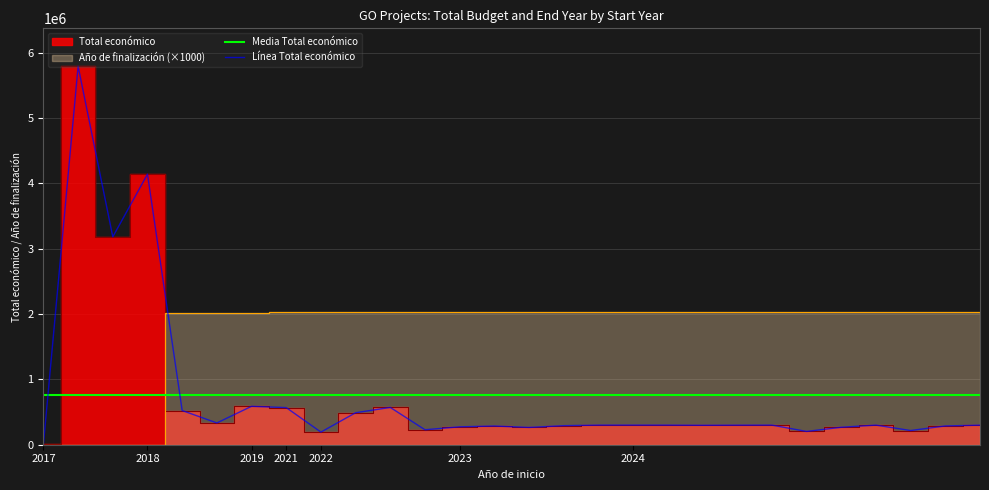

How many lines are shown in the chart?

2